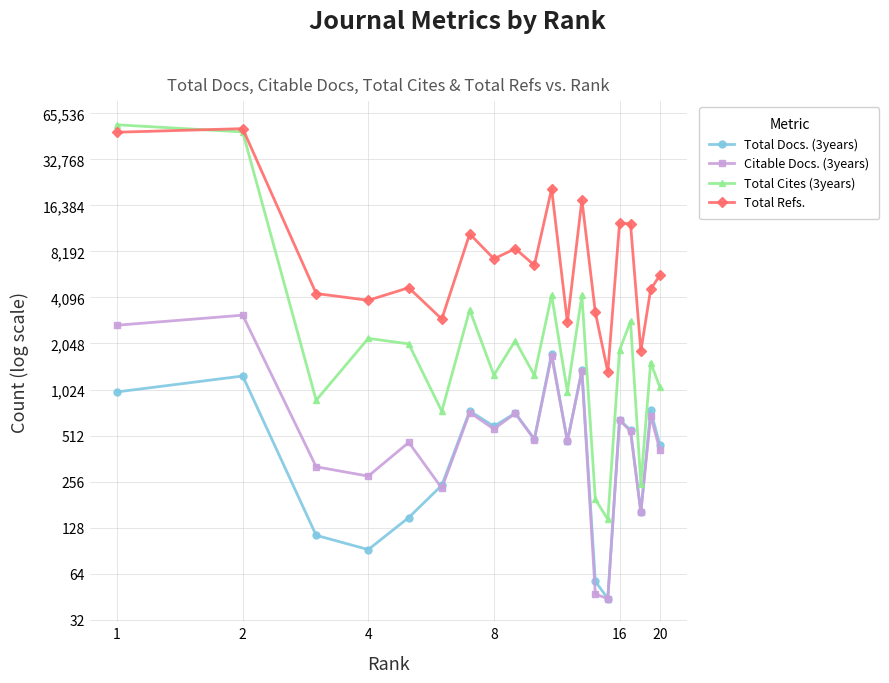

How many distinct data groups are displayed?

4